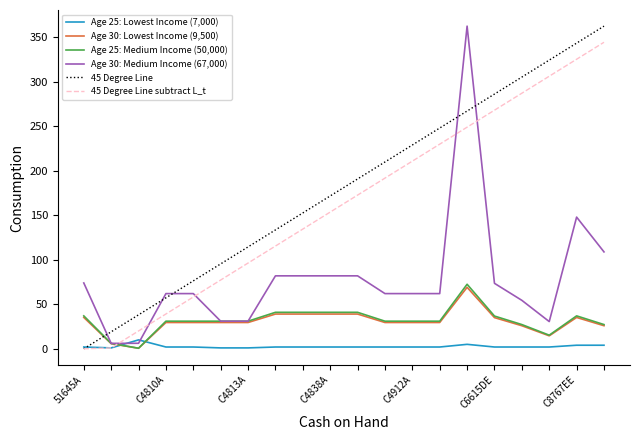

True or false: Age 25: Lowest Income (7,000) and Age 25: Medium Income (50,000) cross at least once.

True